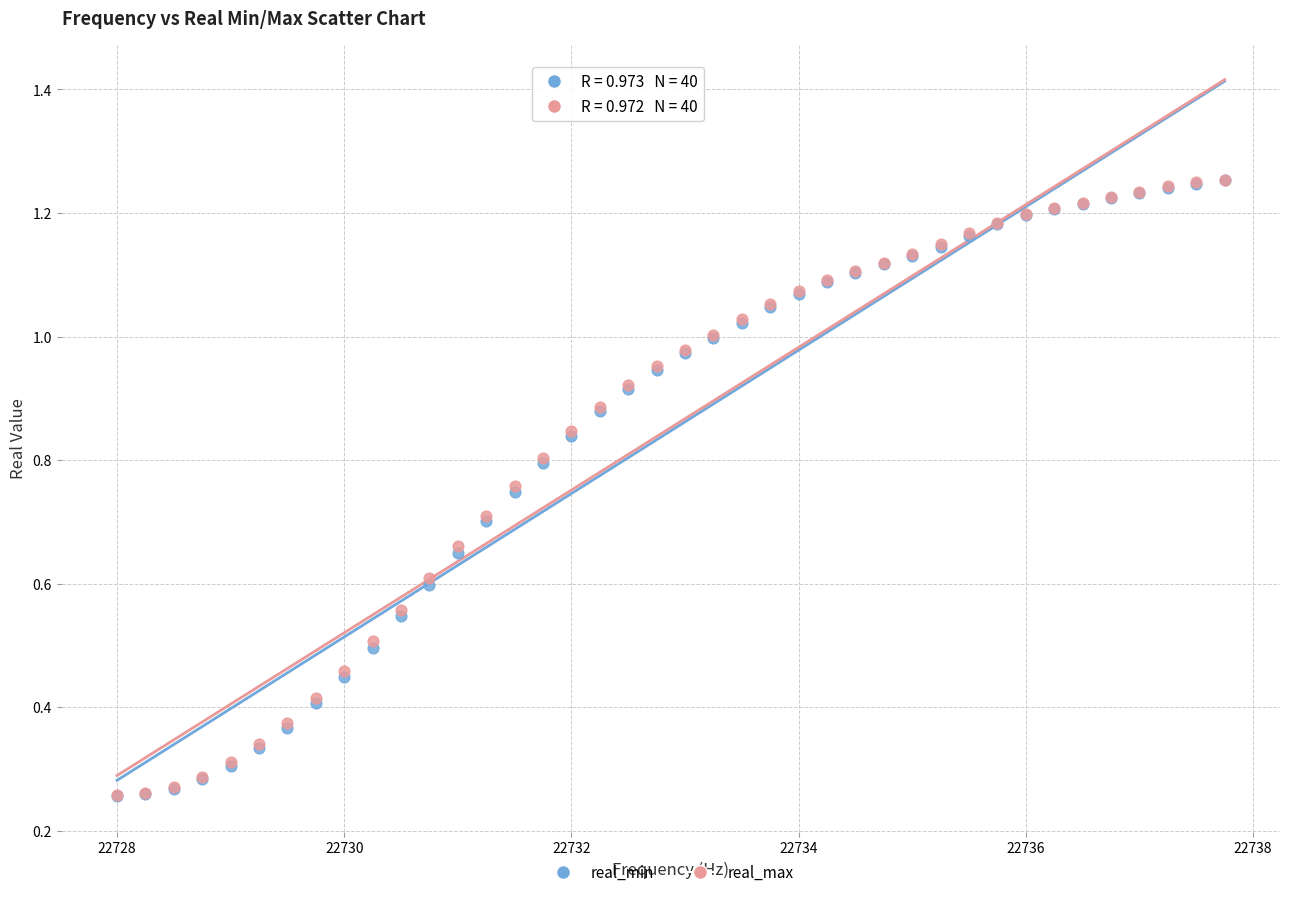

What are all the series names shown in the legend?

real_min, real_max